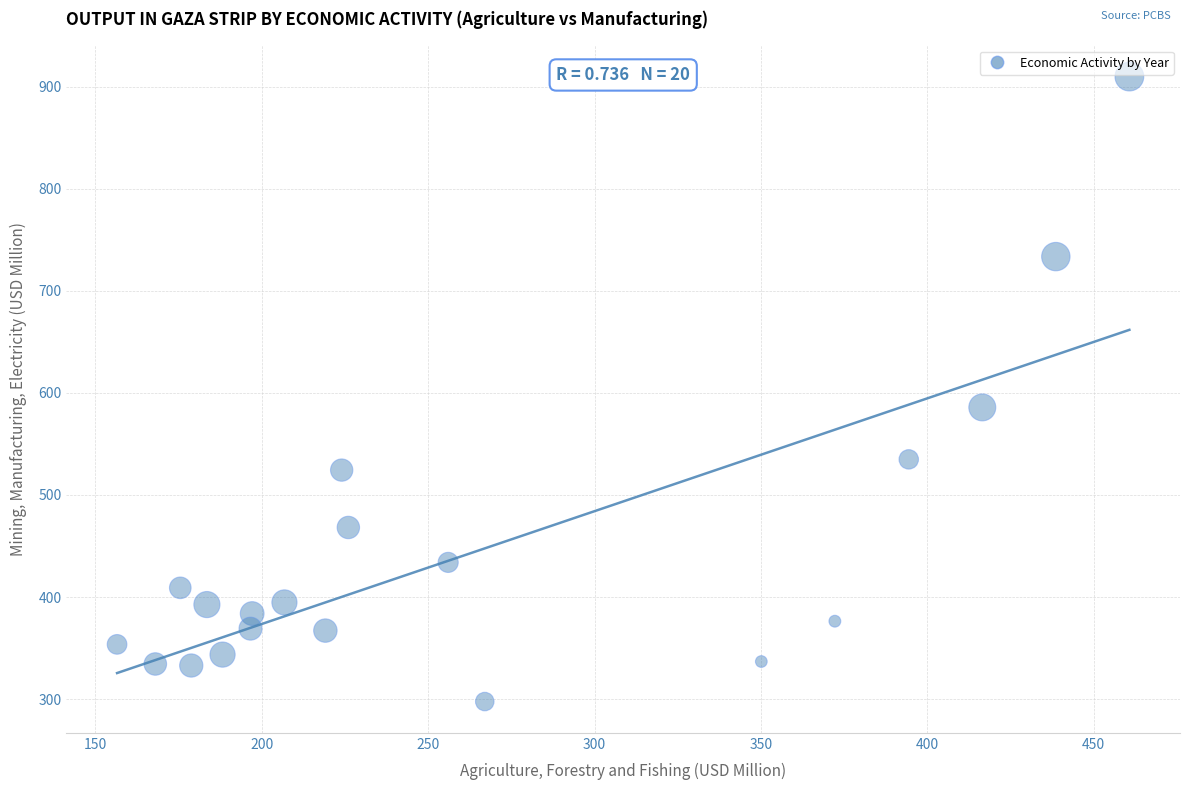

What is the range of X values (max minus min)?

304.2